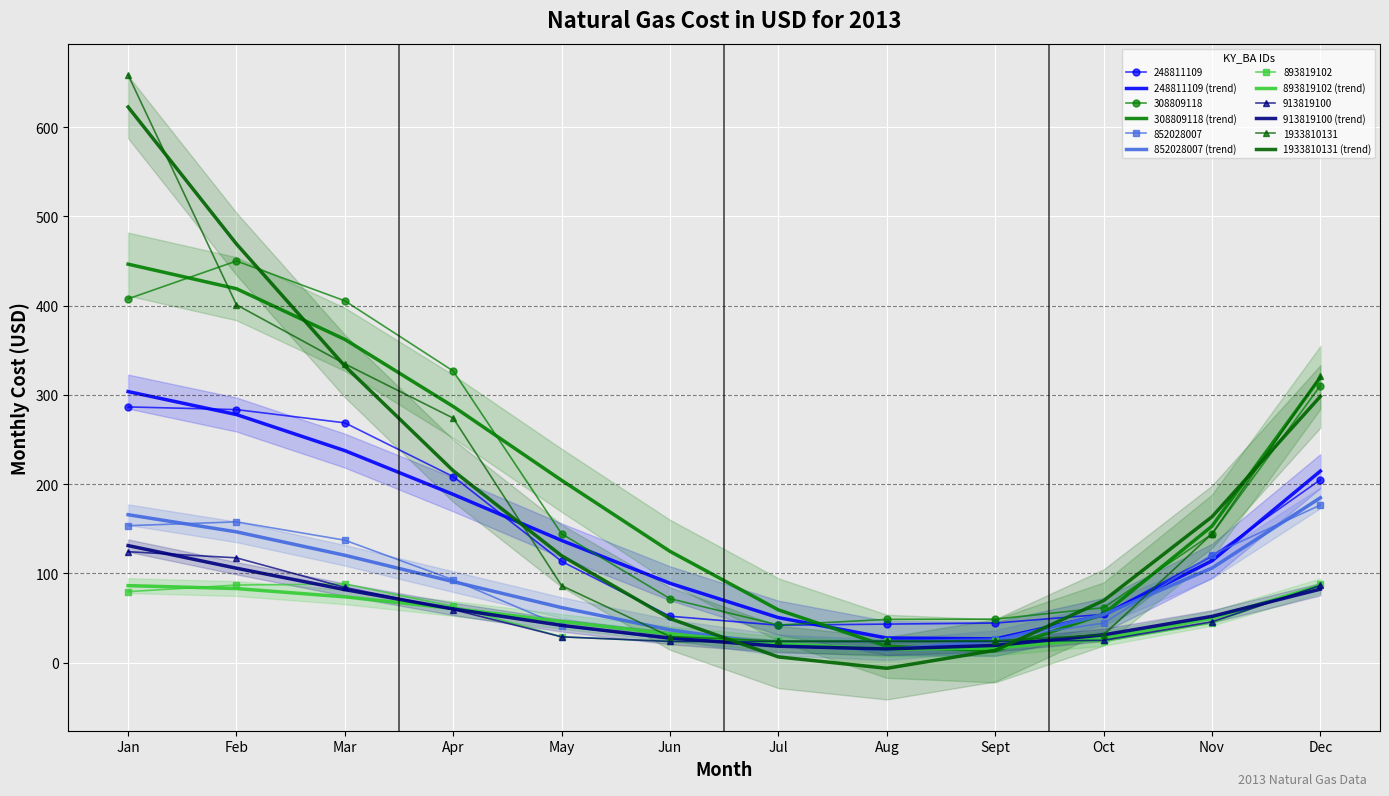

What position from the left is Dec?

12